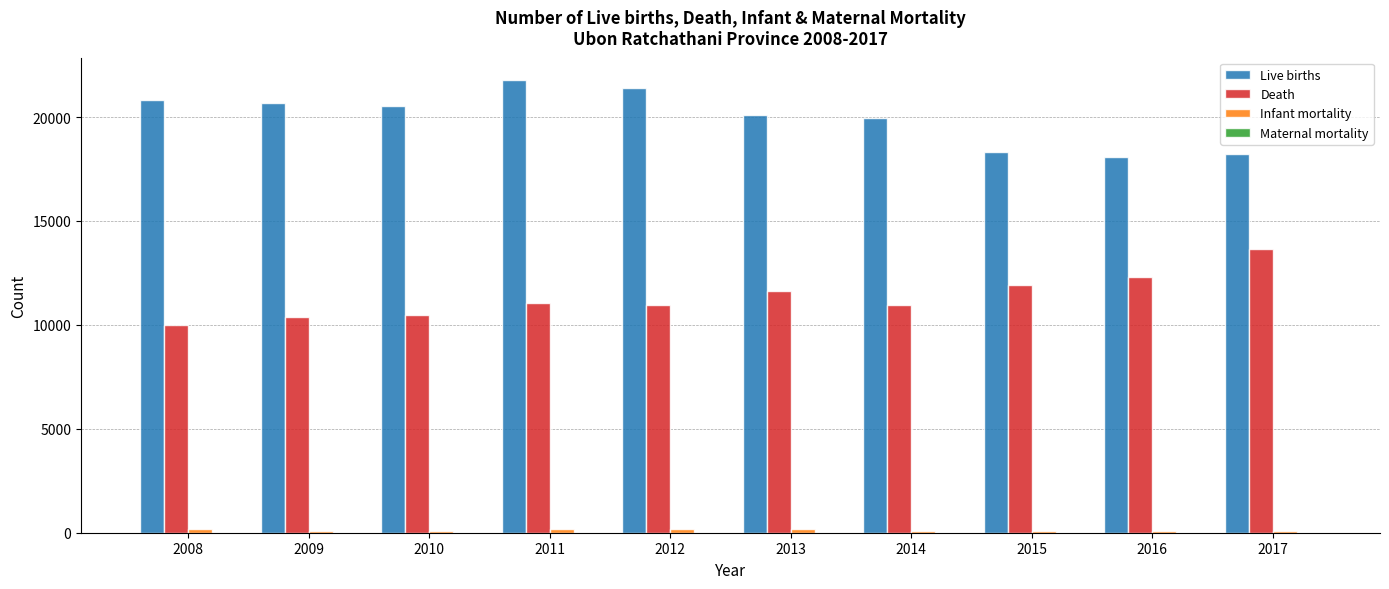

How many groups of bars are there?

10